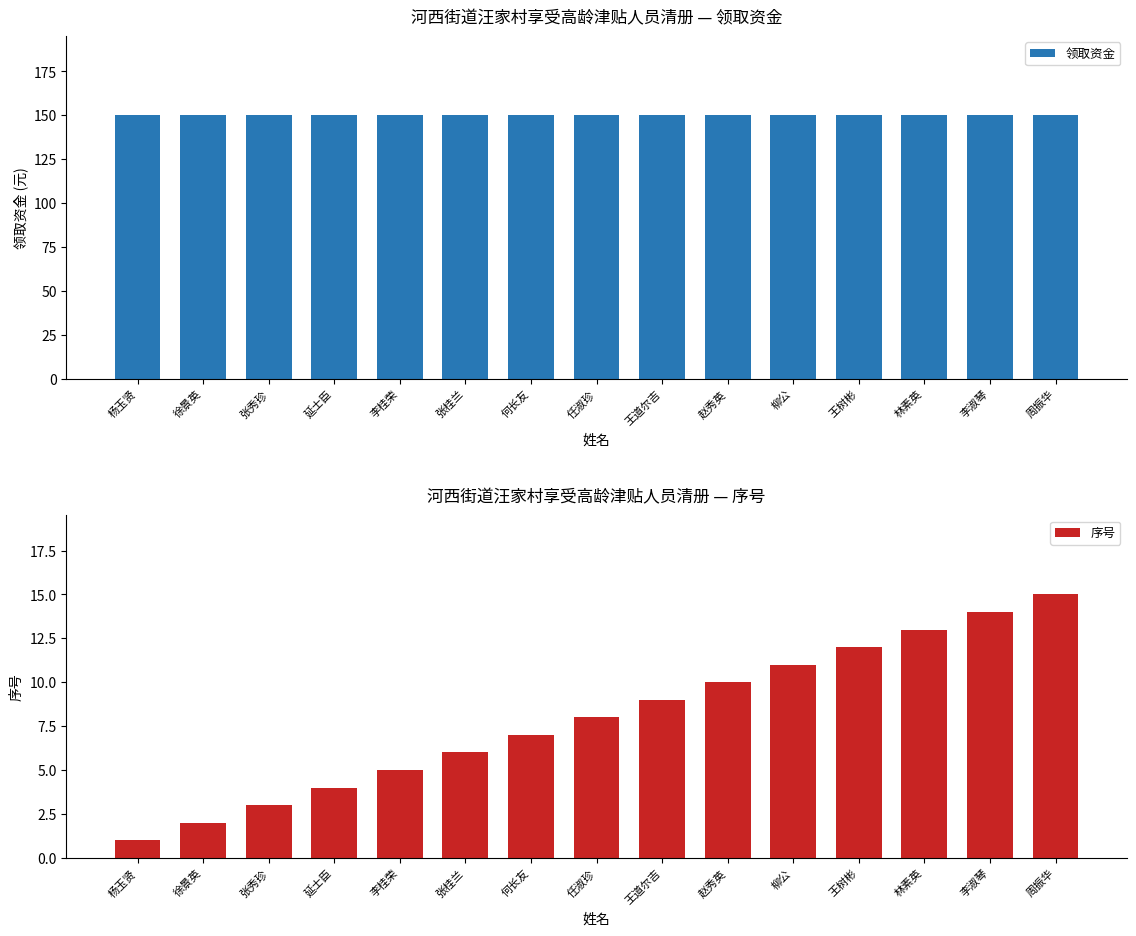

Which series has the largest range (max minus min)?

序号